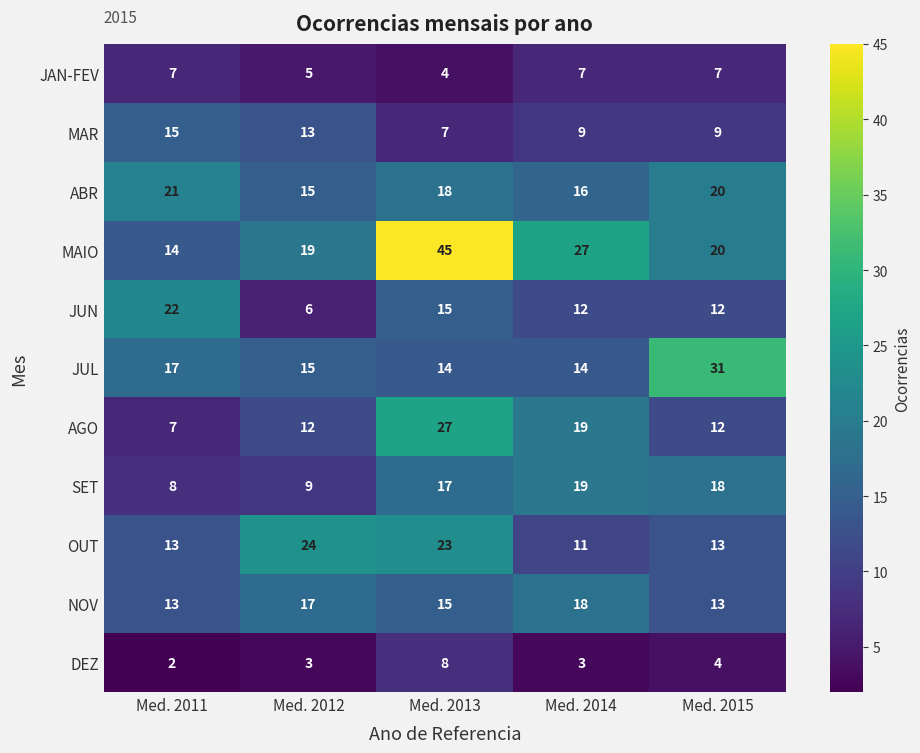

Rank the series by their maximum value, from lowest to highest.

JAN-FEV, DEZ, MAR, NOV, SET, ABR, JUN, OUT, AGO, JUL, MAIO